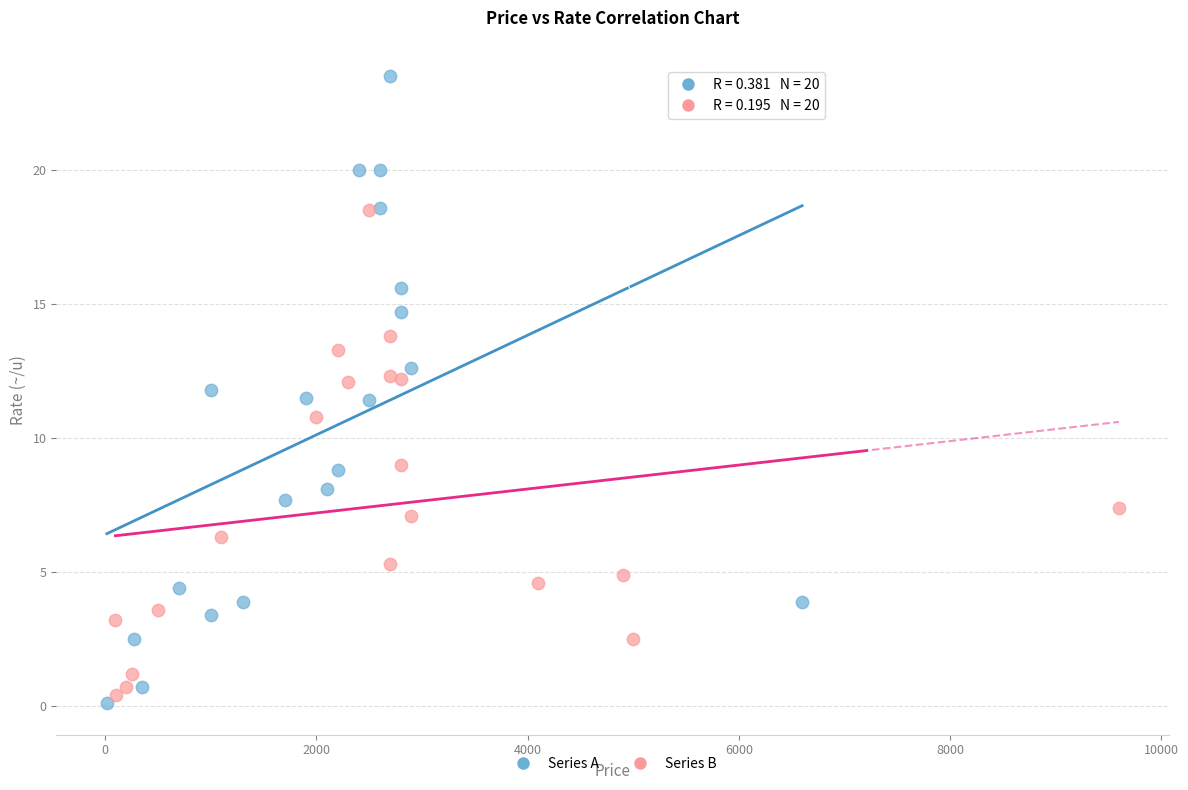

Which series has the widest spread of Y values?

Series A